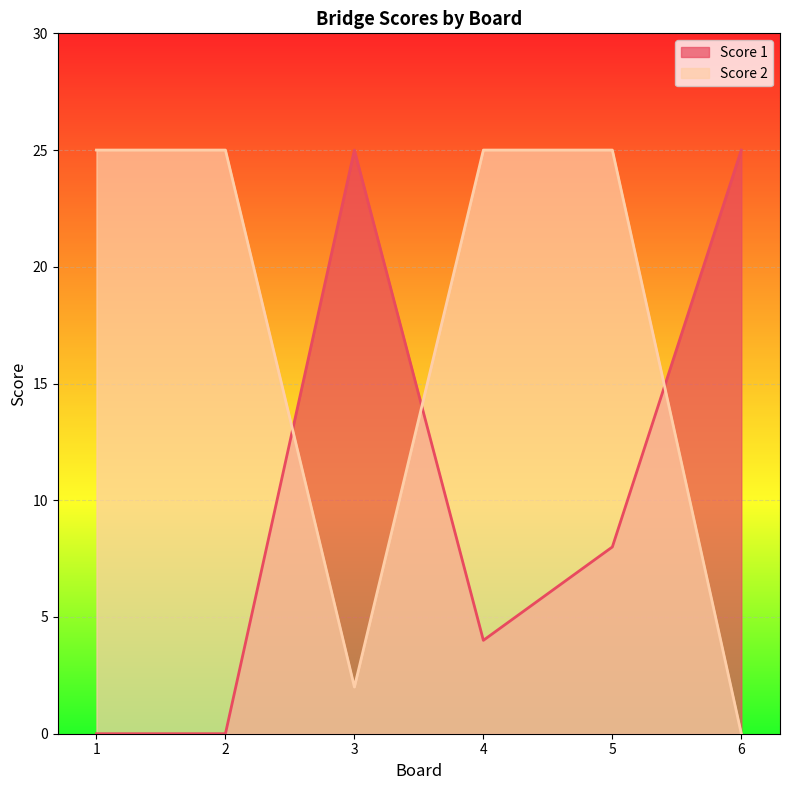

Rank the series at 1 from lowest to highest value.

Score 1, Score 2